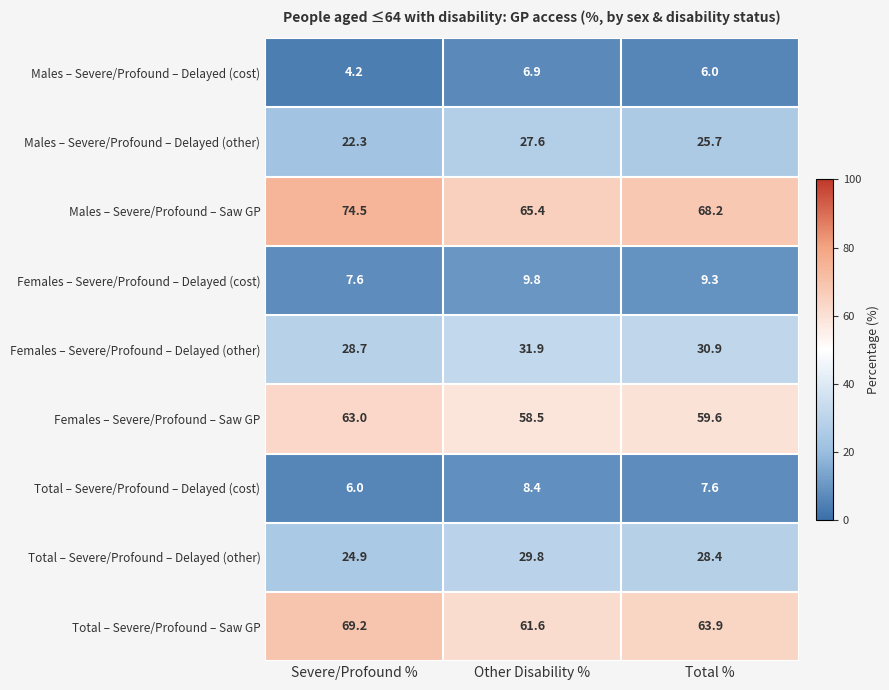

The Males – Severe/Profound – Delayed (cost) series shows 6.0 at Total %. True or false?

True